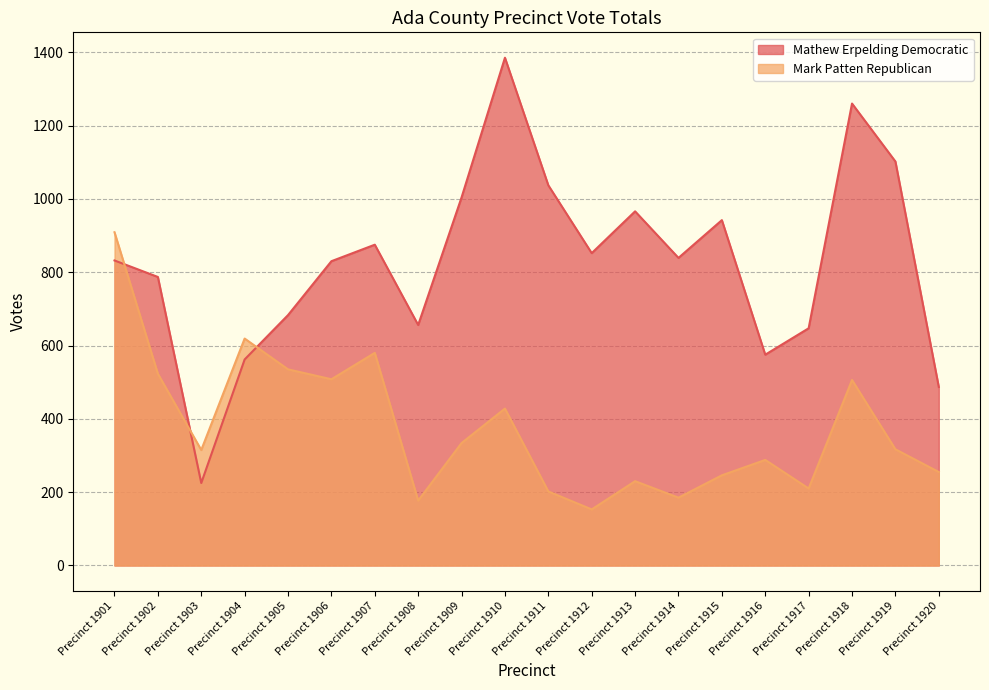

In Mathew Erpelding Democratic, how many points are lower than both neighbors (excluding endpoints)?

5